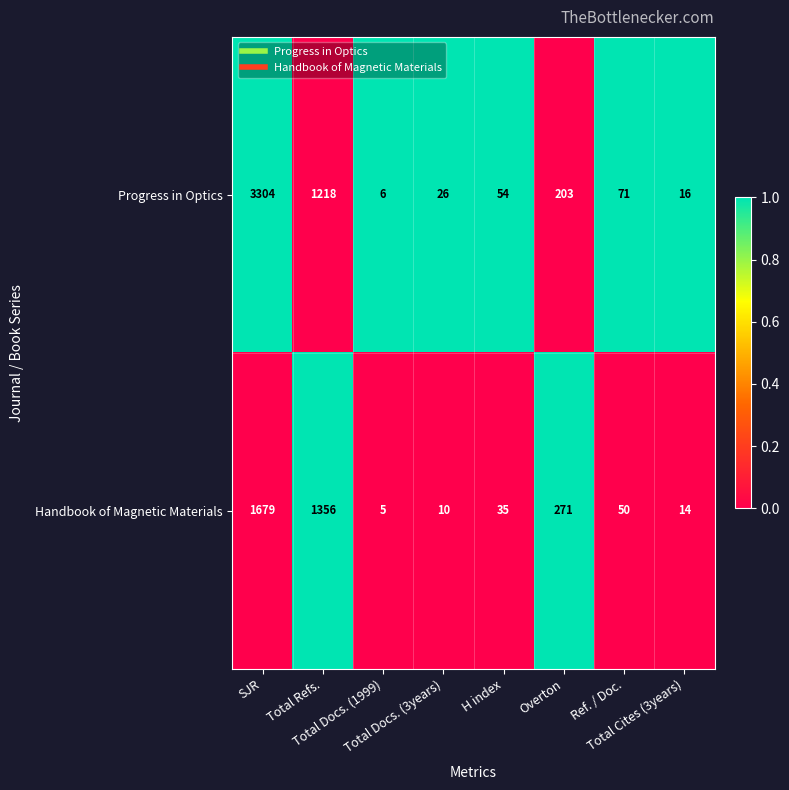

What is the average value of the Progress in Optics series?

612